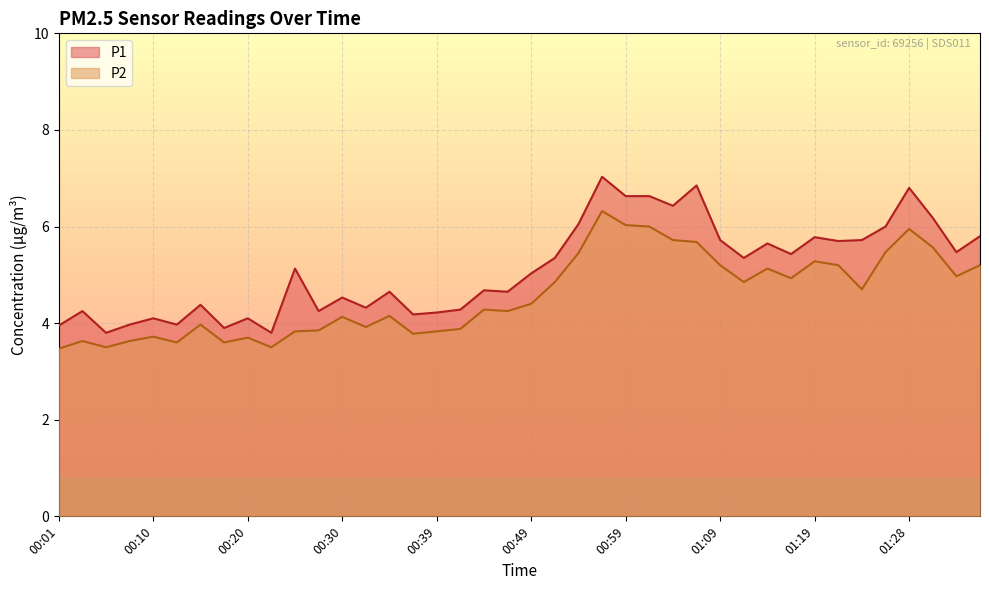

Which series has the largest total across all categories?

P1